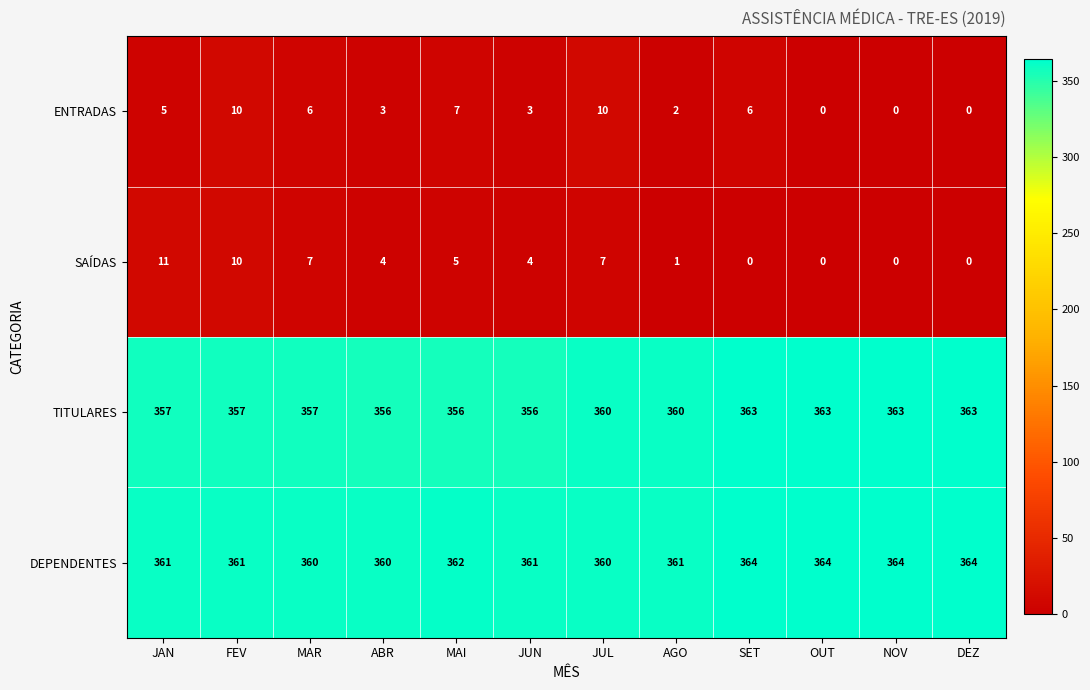

What value does the DEPENDENTES series have at DEZ?

364